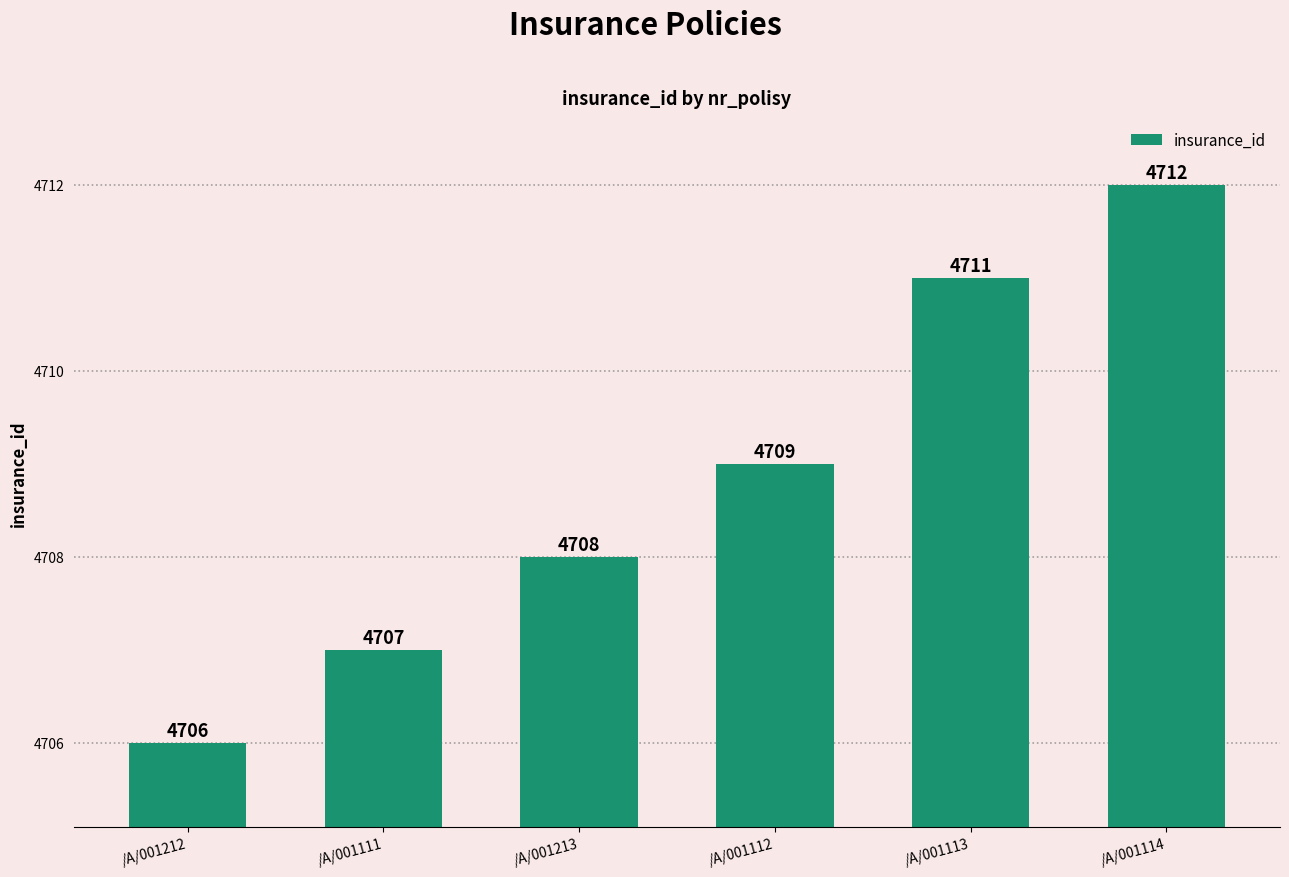

What is the change in value from /A/001213 to /A/001114?

+4